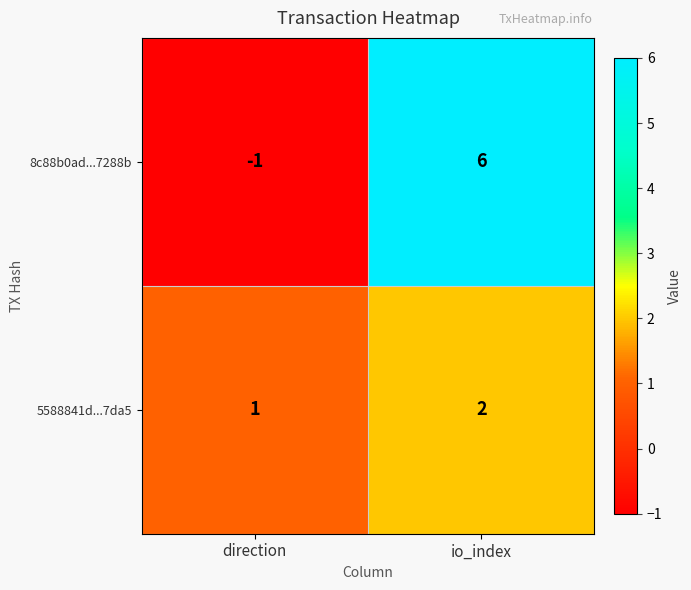

The value of 8c88b0ad...7288b at direction is 0. True or false?

False